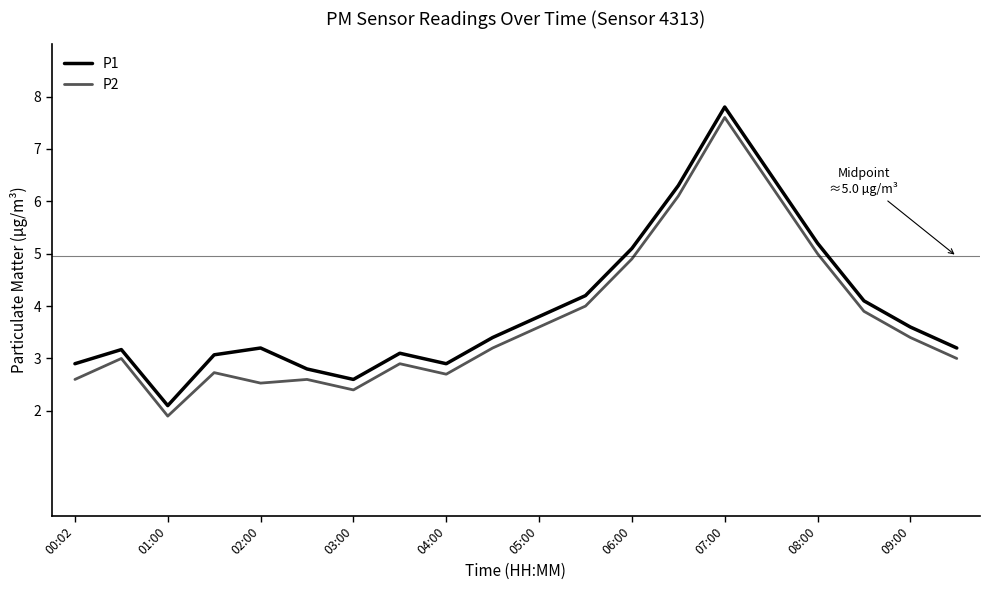

What is the smallest value displayed?

1.9